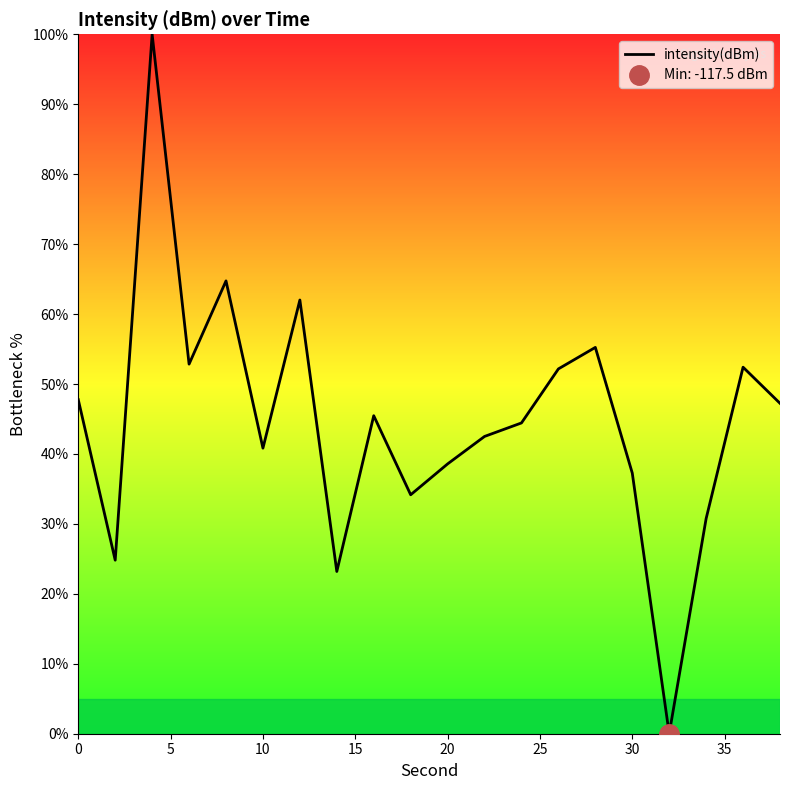

What is the highest value of the intensity(dBm) series?

100.0